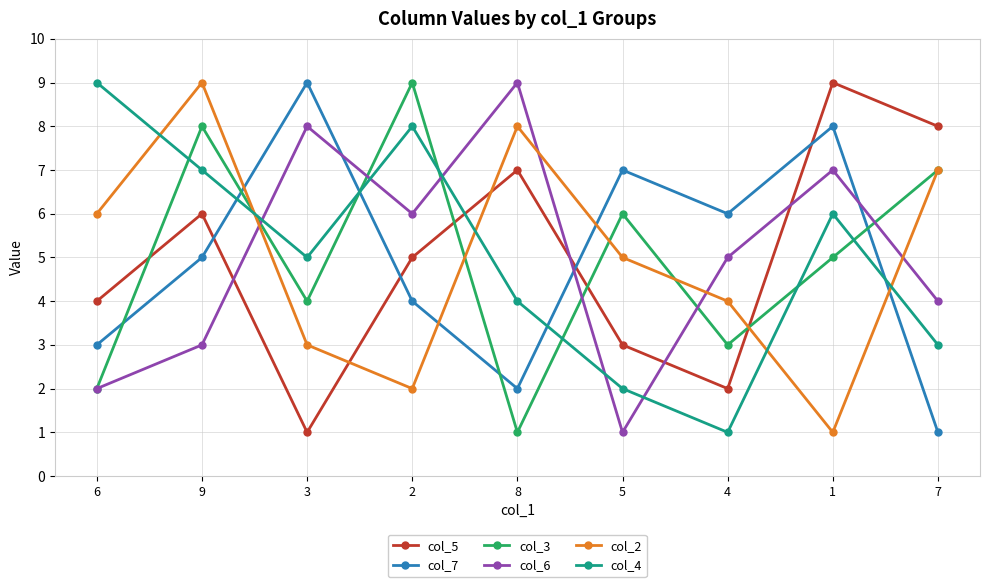

Between 6 and 5, which series saw the biggest shift?

col_4